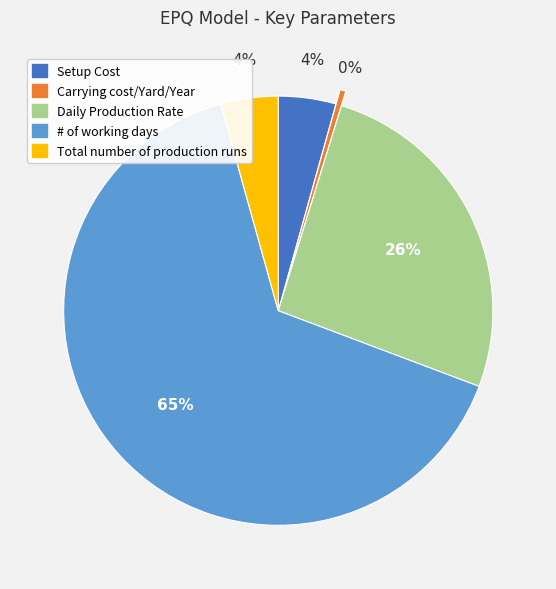

To the nearest percent, what percentage of the pie is Daily Production Rate?

26%